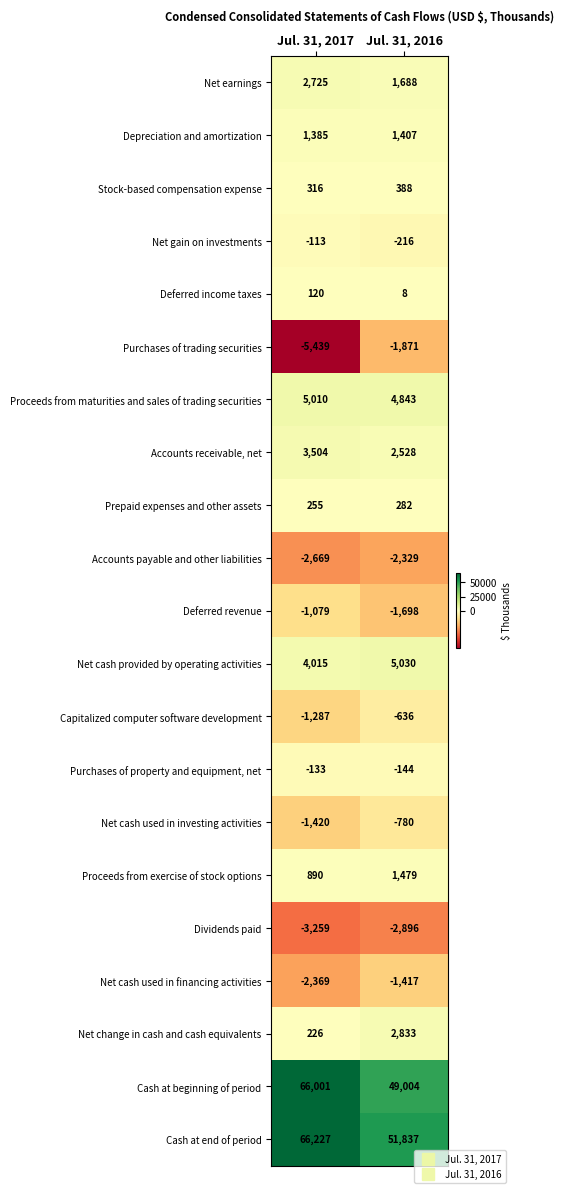

Rank the series by their maximum value, from highest to lowest.

Cash at end of period, Cash at beginning of period, Net cash provided by operating activities, Proceeds from maturities and sales of trading securities, Accounts receivable, net, Net change in cash and cash equivalents, Net earnings, Proceeds from exercise of stock options, Depreciation and amortization, Stock-based compensation expense, Prepaid expenses and other assets, Deferred income taxes, Net gain on investments, Purchases of property and equipment, net, Capitalized computer software development, Net cash used in investing activities, Deferred revenue, Net cash used in financing activities, Purchases of trading securities, Accounts payable and other liabilities, Dividends paid